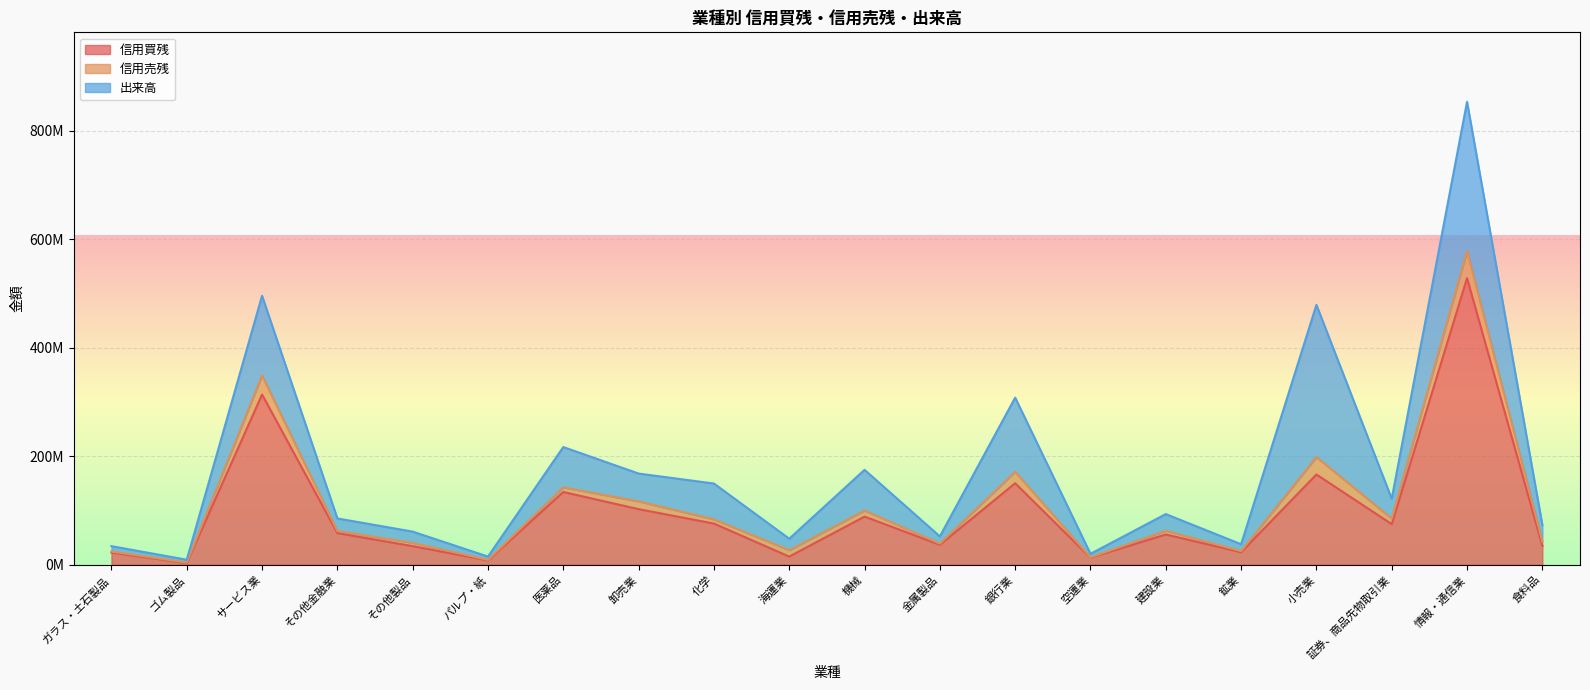

True or false: 信用売残 has more than 2 points higher than both neighbors.

True